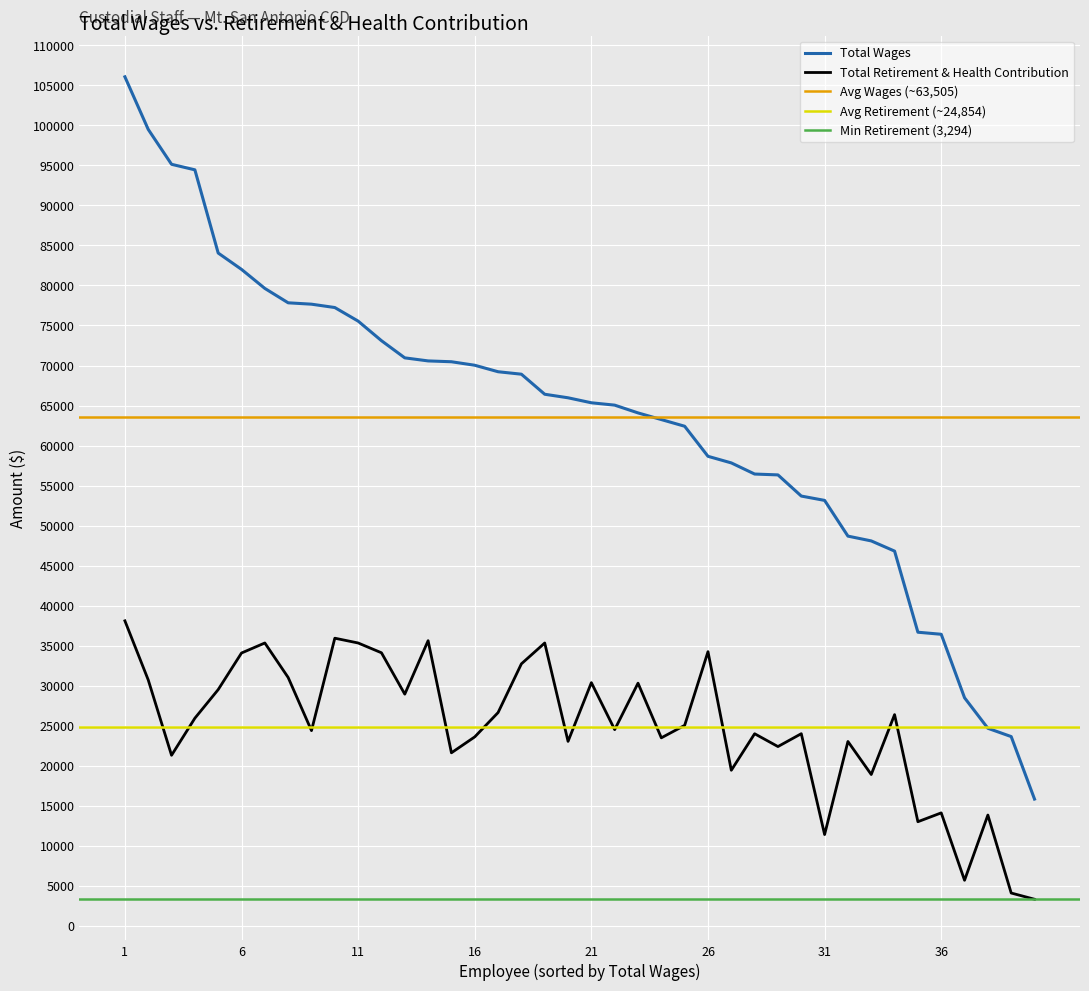

True or false: Total Retirement & Health Contribution and Total Wages cross at least once.

False